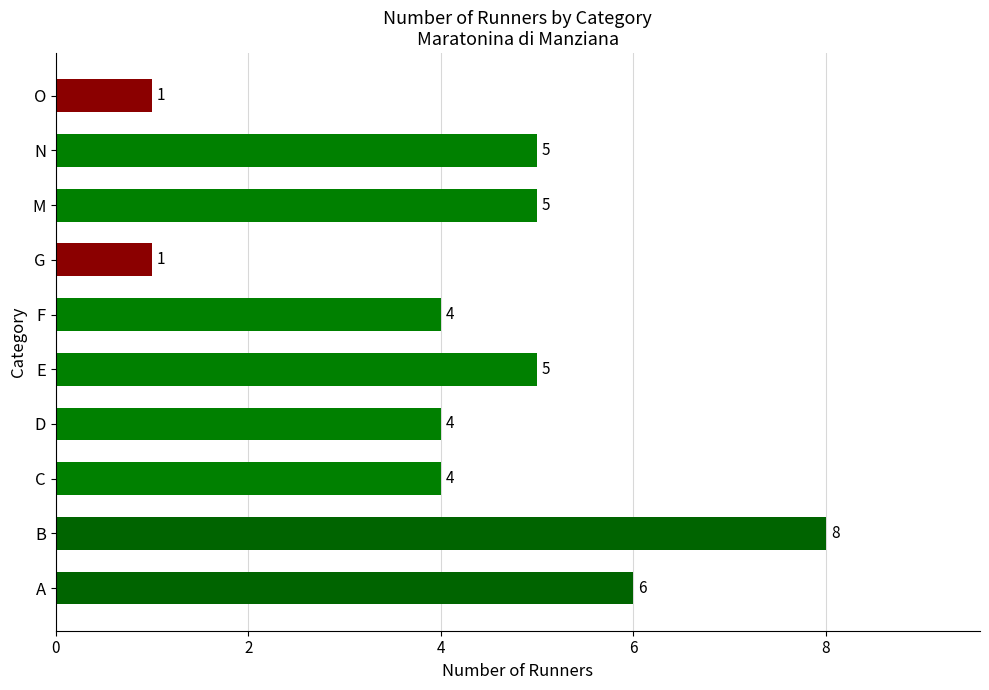

Which has a higher value, B or E?

B